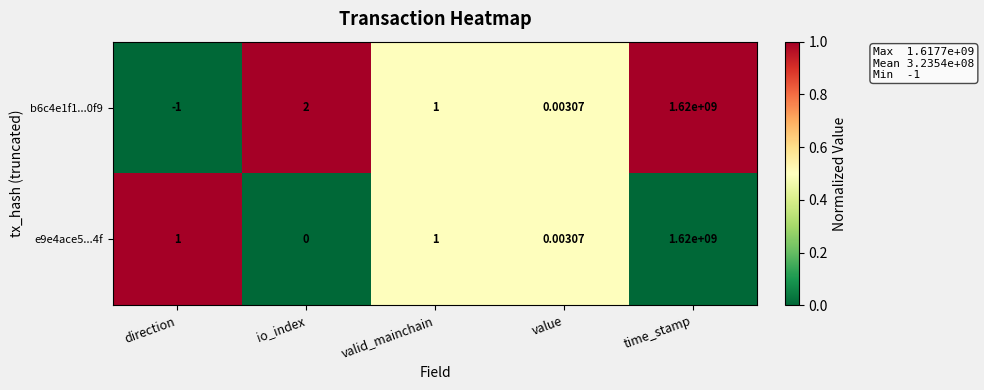

Is the value of e9e4ace5...4f at direction greater than the value of b6c4e1f1...0f9 at direction?

Yes